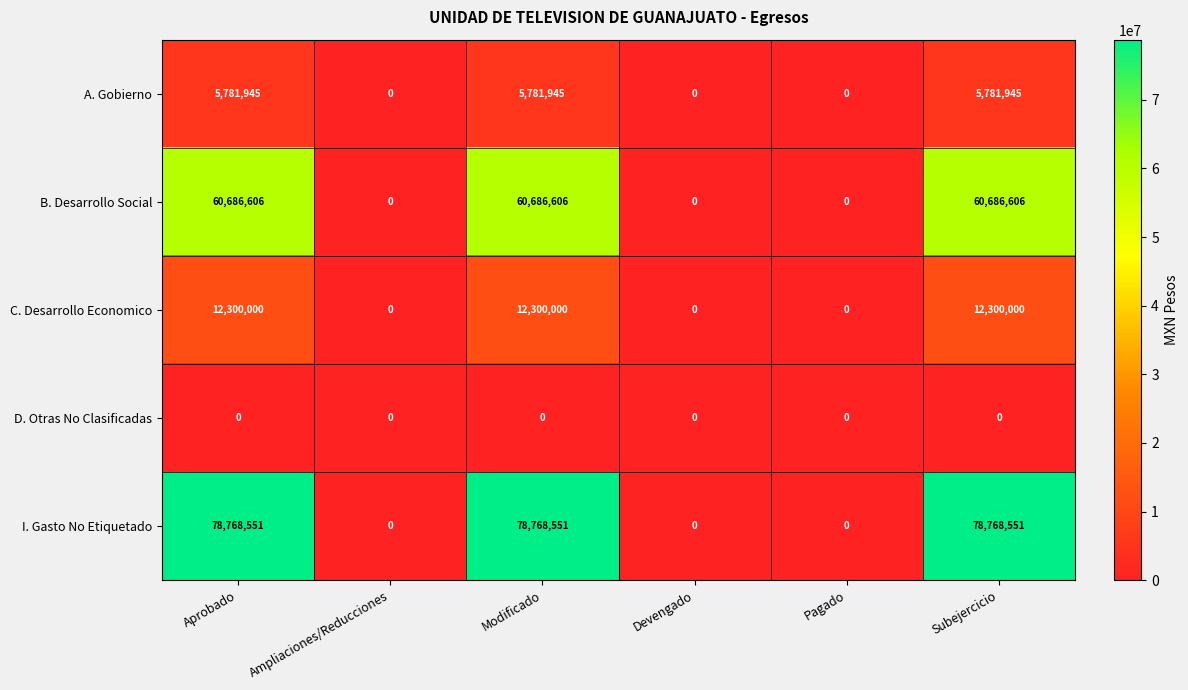

Which series has the largest range (max minus min)?

I. Gasto No Etiquetado